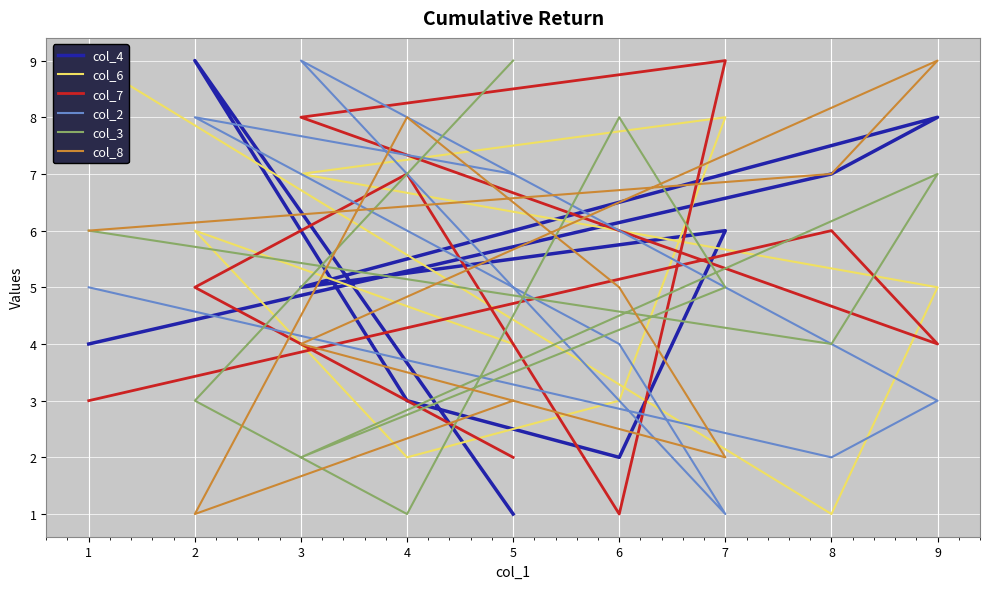

Is this an area chart (filled region under the line)?

No